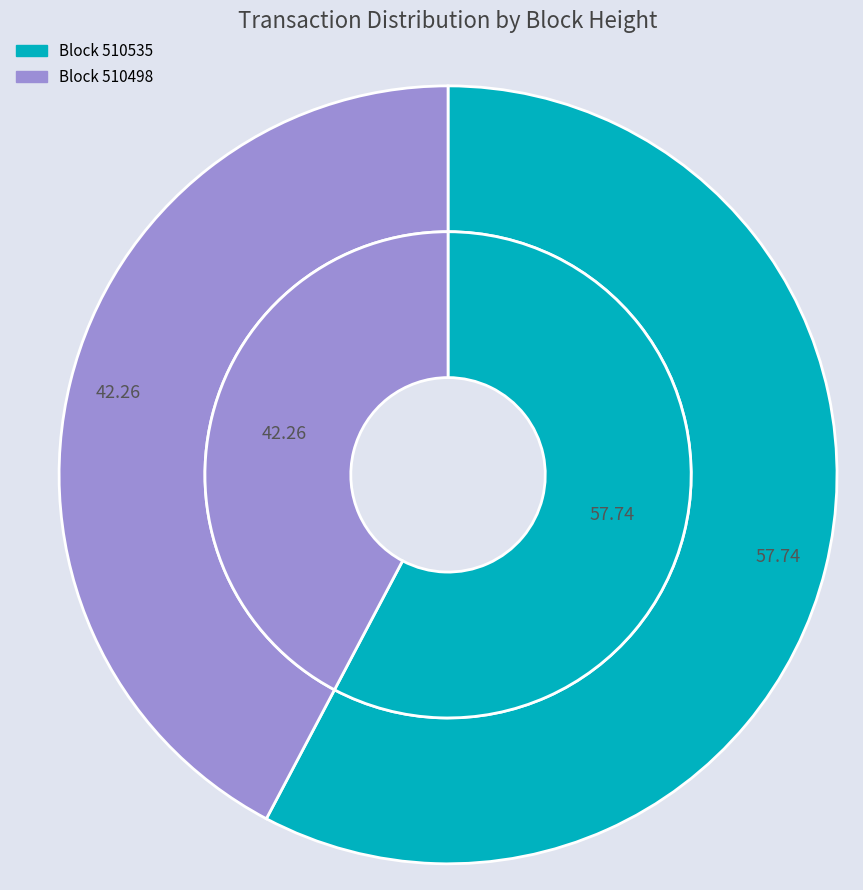

How many segments does this pie chart have?

2